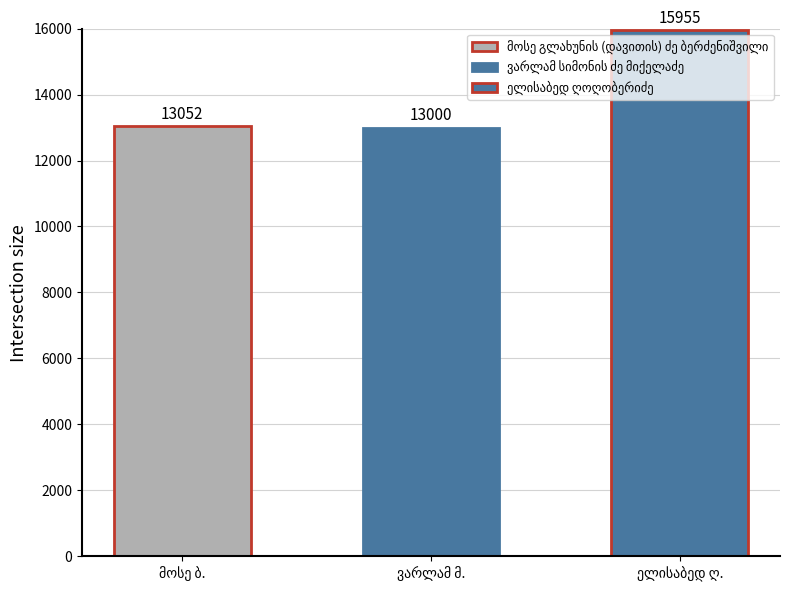

Reading left to right, list all the values displayed in this chart.

მოსე გლახუნის (დავითის) ძე ბერძენიშვილი=13052	ვარლამ სიმონის ძე მიქელაძე=13000	ელისაბედ ღოღობერიძე=15955